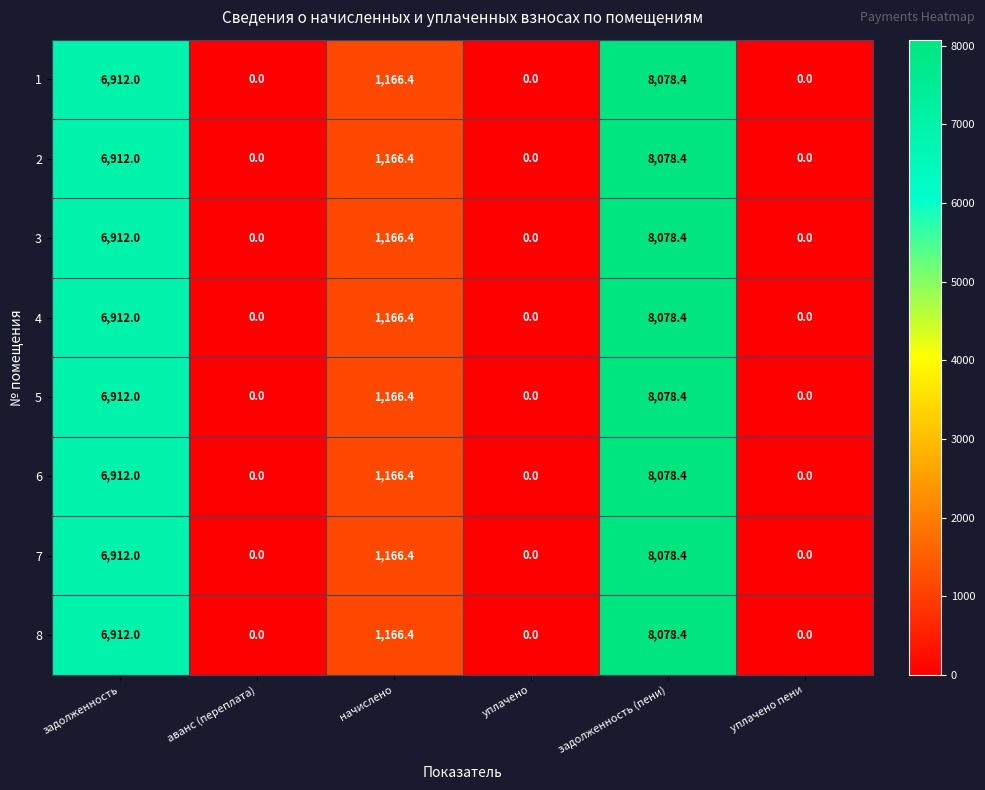

How many 6 values are between 0 and 6912?

5